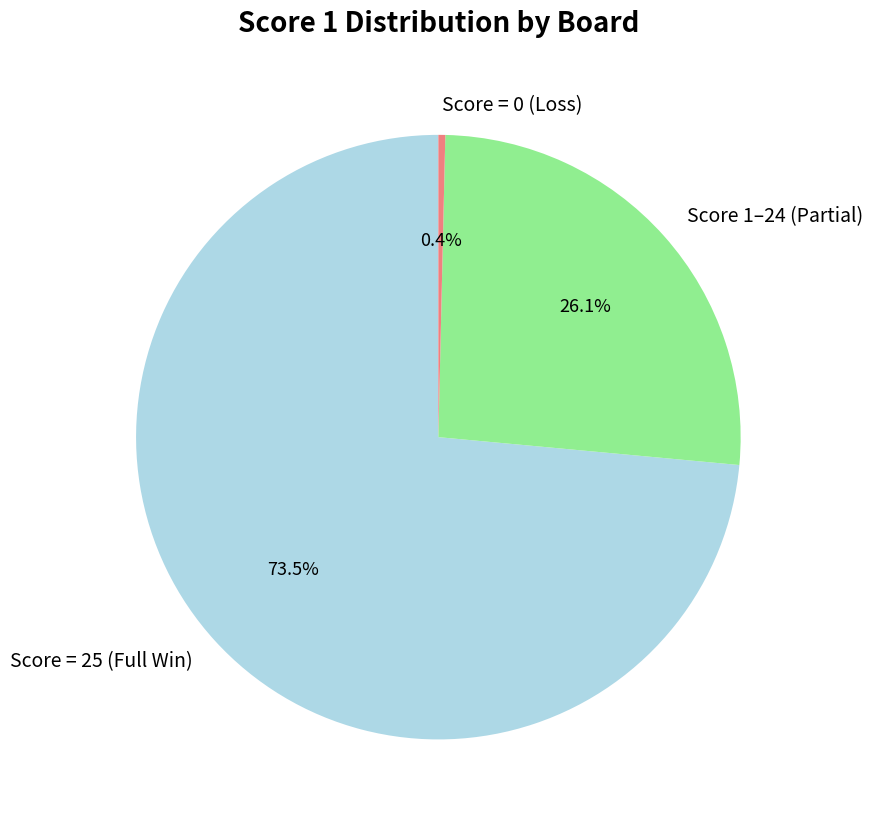

Is there a majority slice in this chart?

Yes